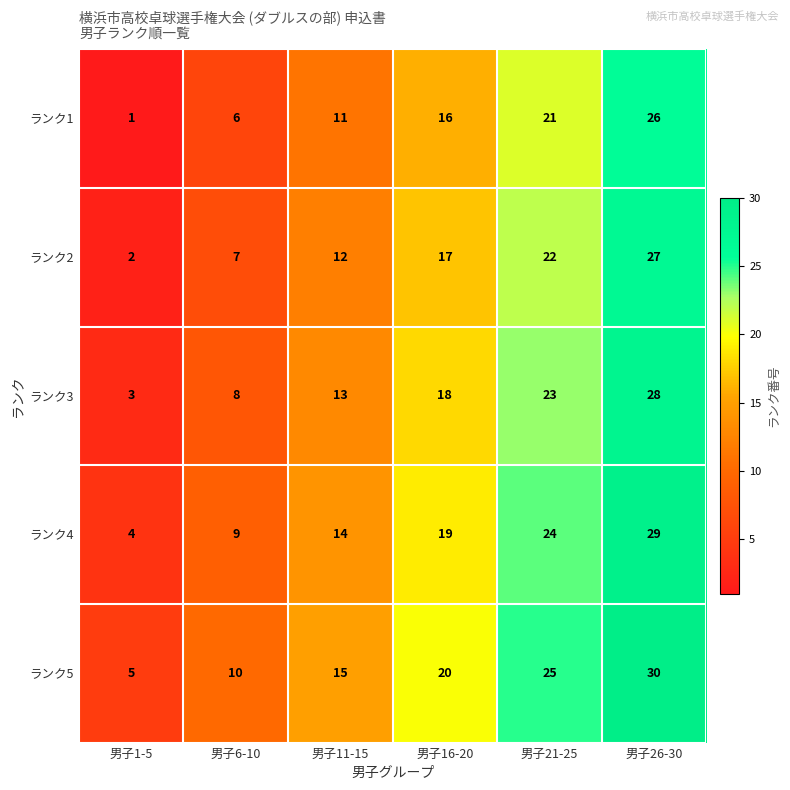

What is the average value of the ランク1 series?

14